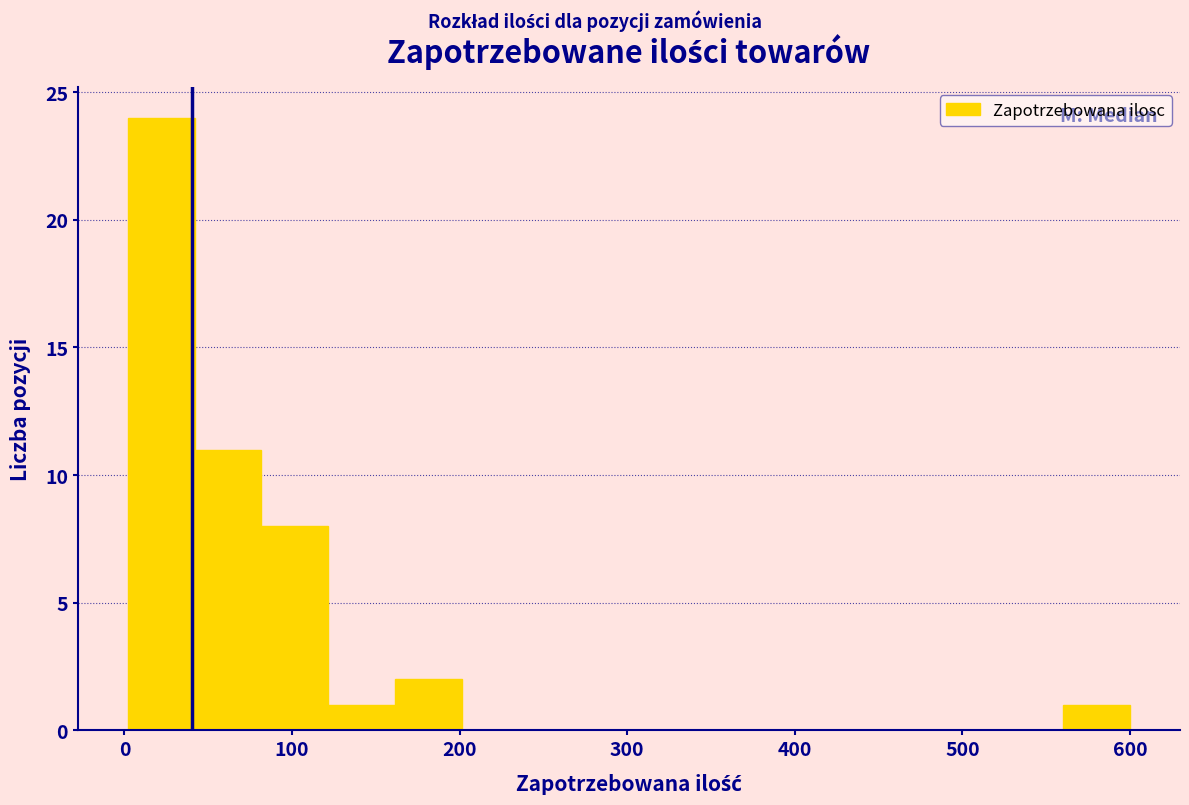

Around what value on the x-axis is the tallest bar? Give the approximate position of its centre, as read against the axis.

20